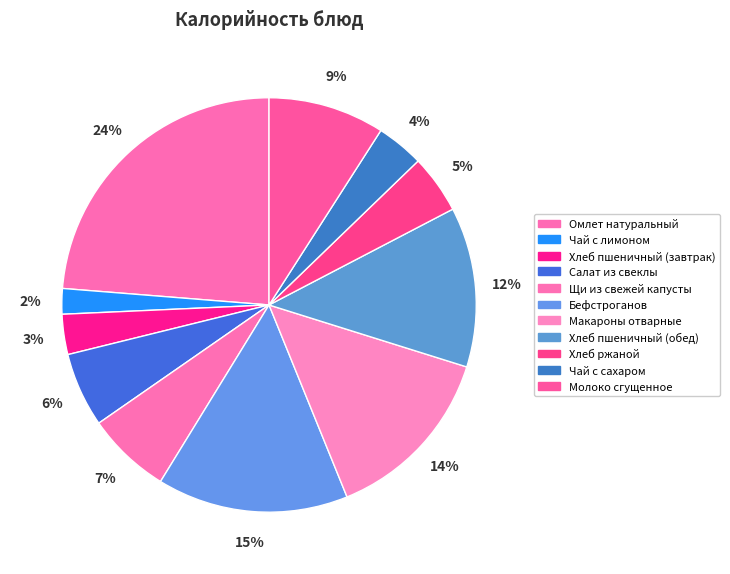

Is the sum of Макароны отварные and Омлет натуральный greater than half?

No